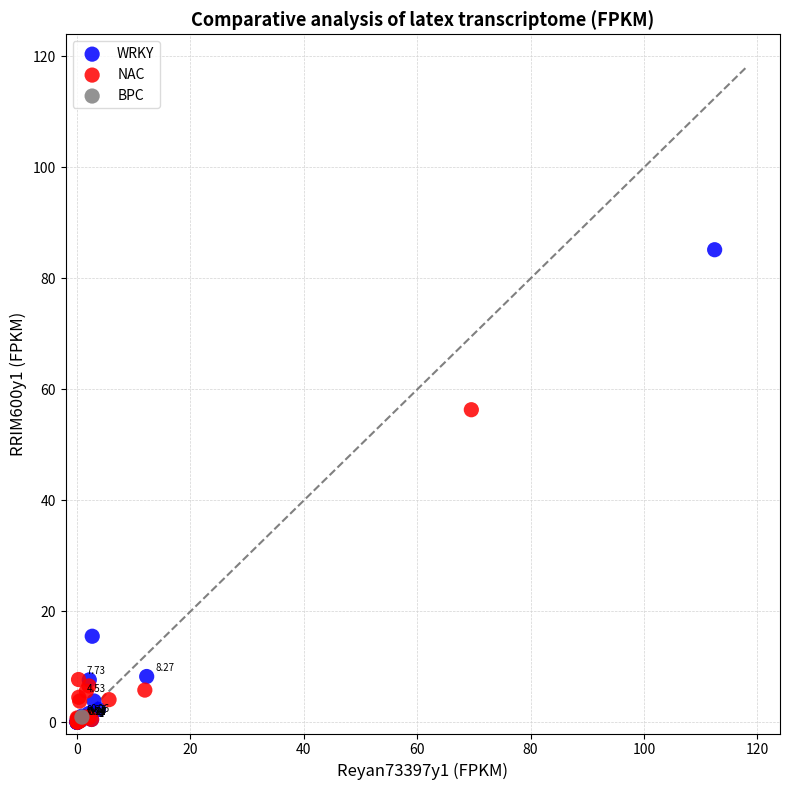

What are all the series names shown in the legend?

WRKY, NAC, BPC